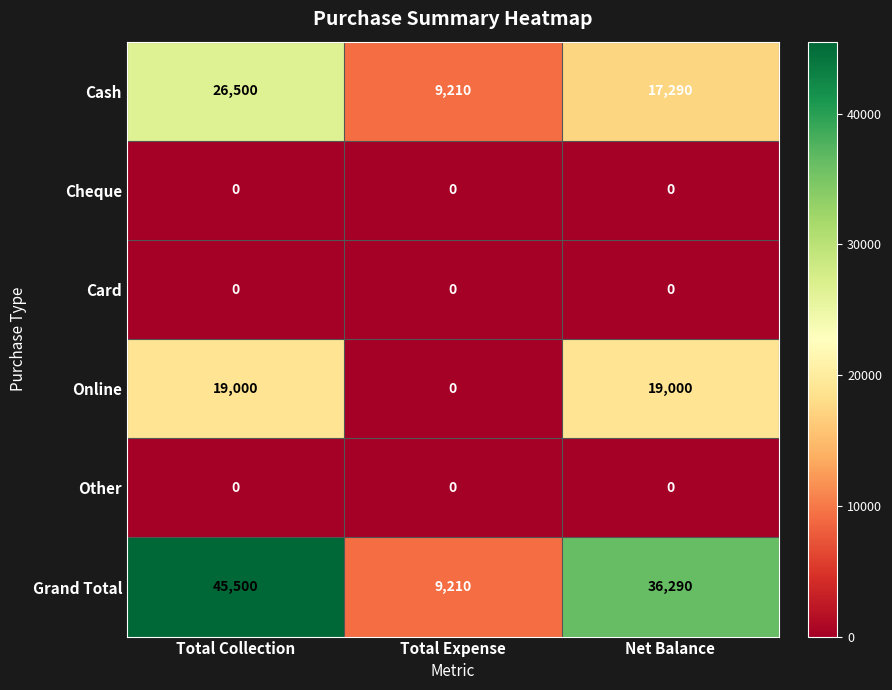

What is the difference between the maximum and second lowest values in the Grand Total series?

9210